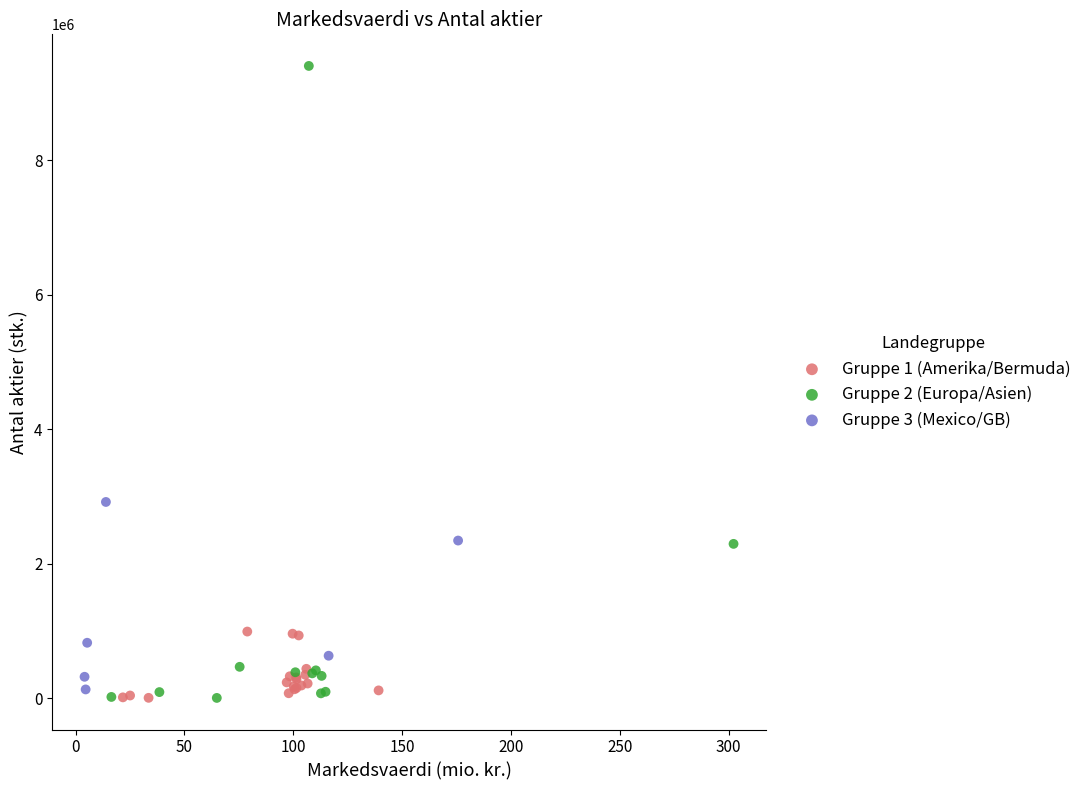

Which series contains the highest Y value?

Gruppe 2 (Europa/Asien)